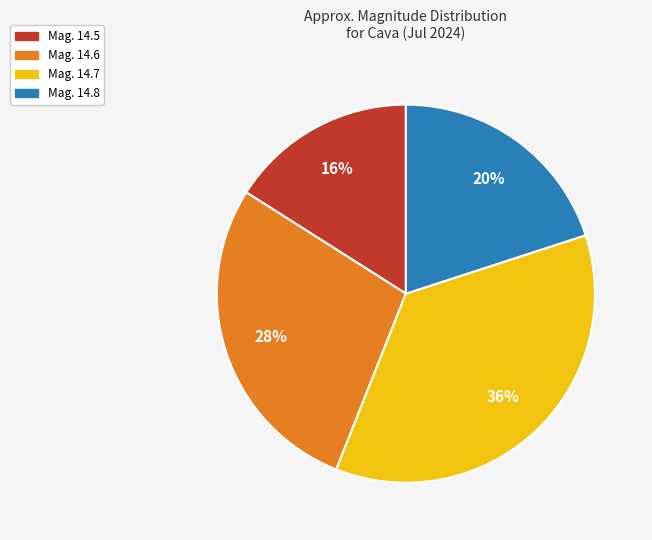

What percentage is the Mag. 14.8 slice, to the nearest percent?

20%